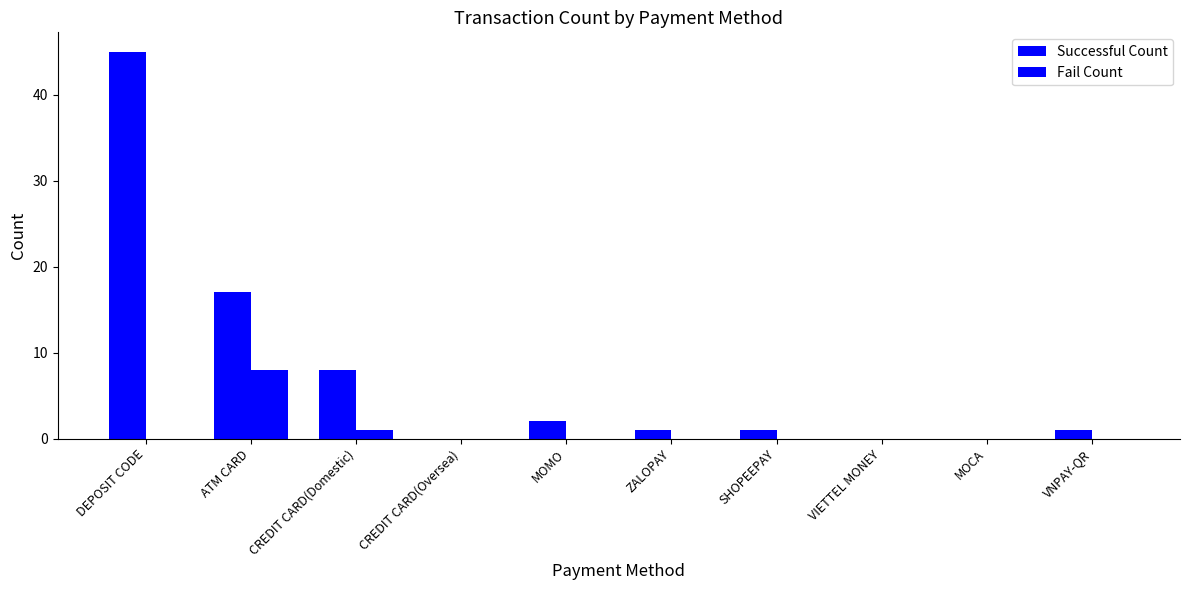

Are the bars grouped side by side (vs. stacked)?

Yes